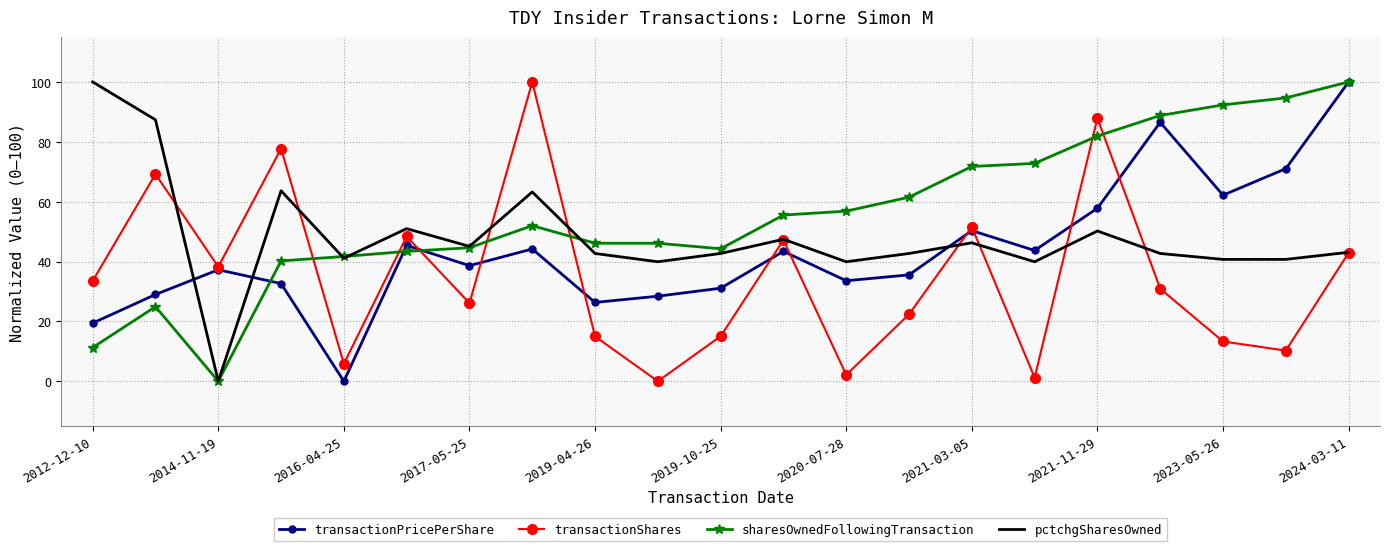

What is the maximum value for transactionShares?

100.0